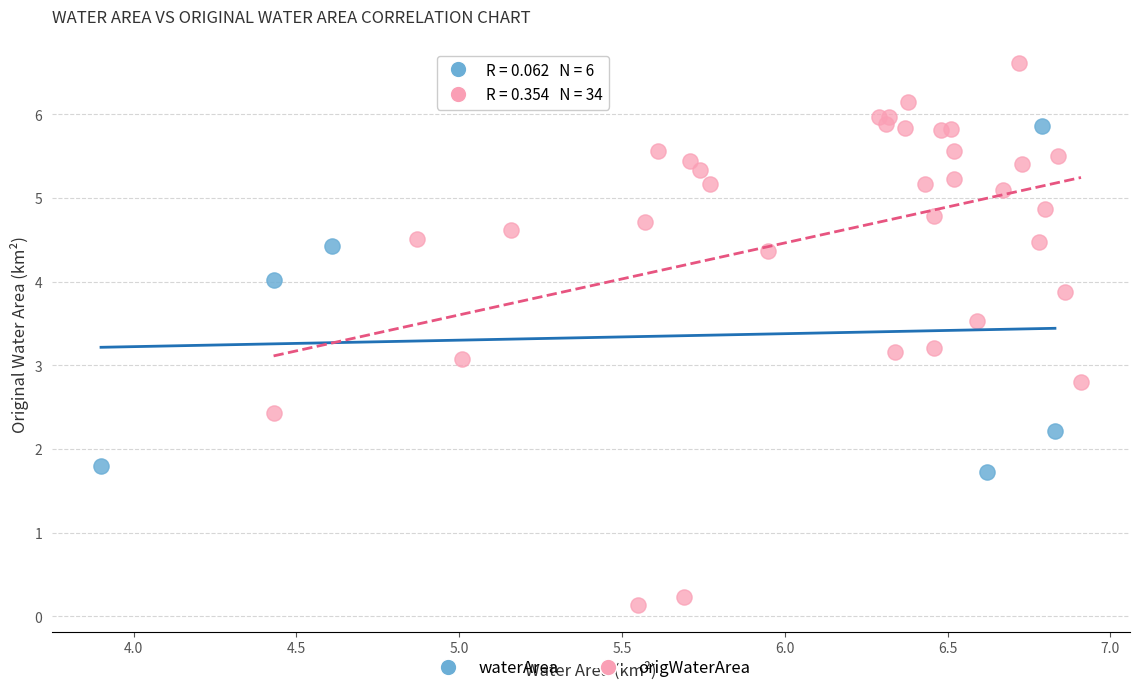

Which series has the largest Y range (max minus min)?

origWaterArea